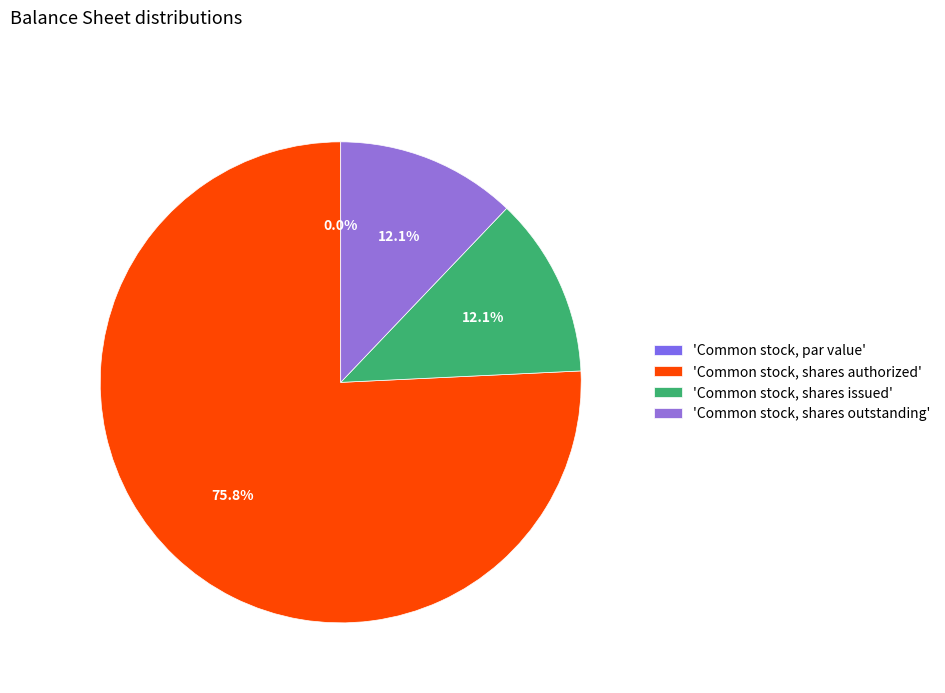

What is the change in value from Common stock, shares authorized to Common stock, shares issued?

-63000000.0